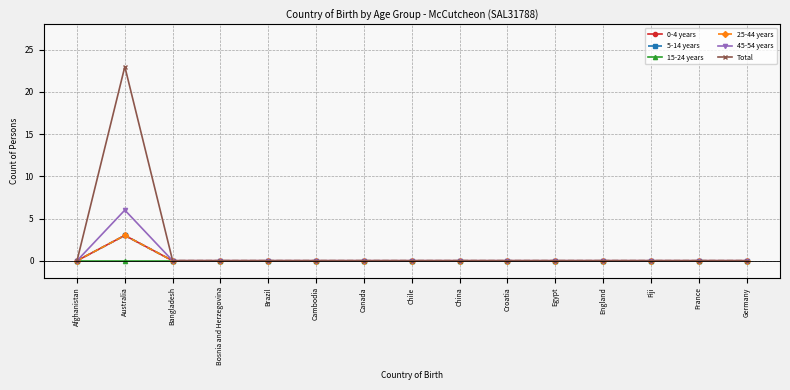

At which label does 5-14 years reach its peak?

Australia